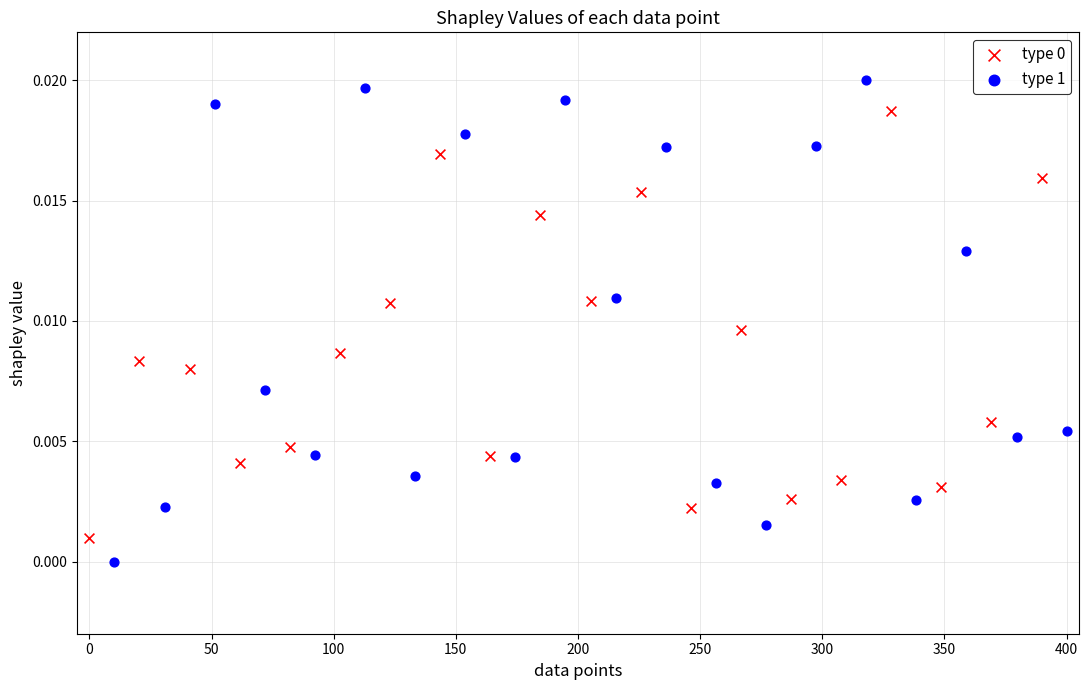

Which series has the widest spread of Y values?

type 1